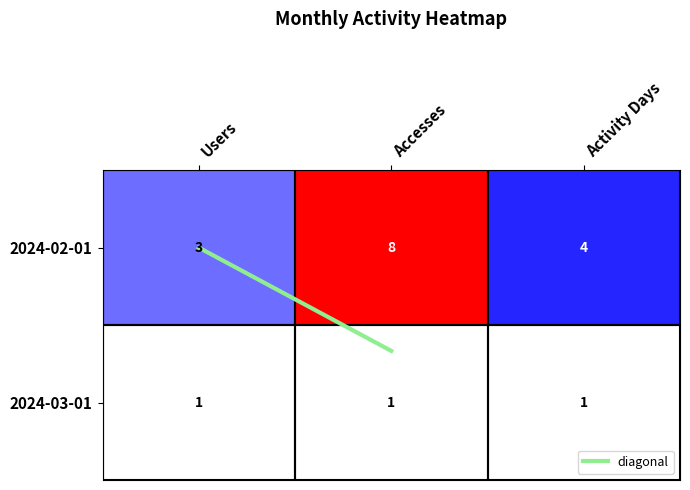

Which series changed the most between Users and Accesses?

2024-02-01